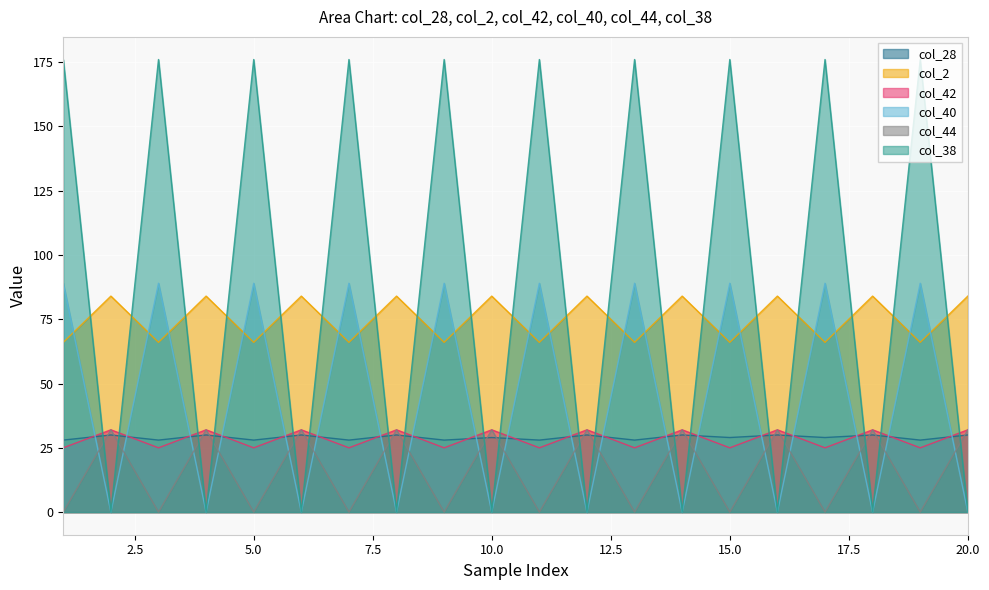

How many categories are shown in the chart?

20